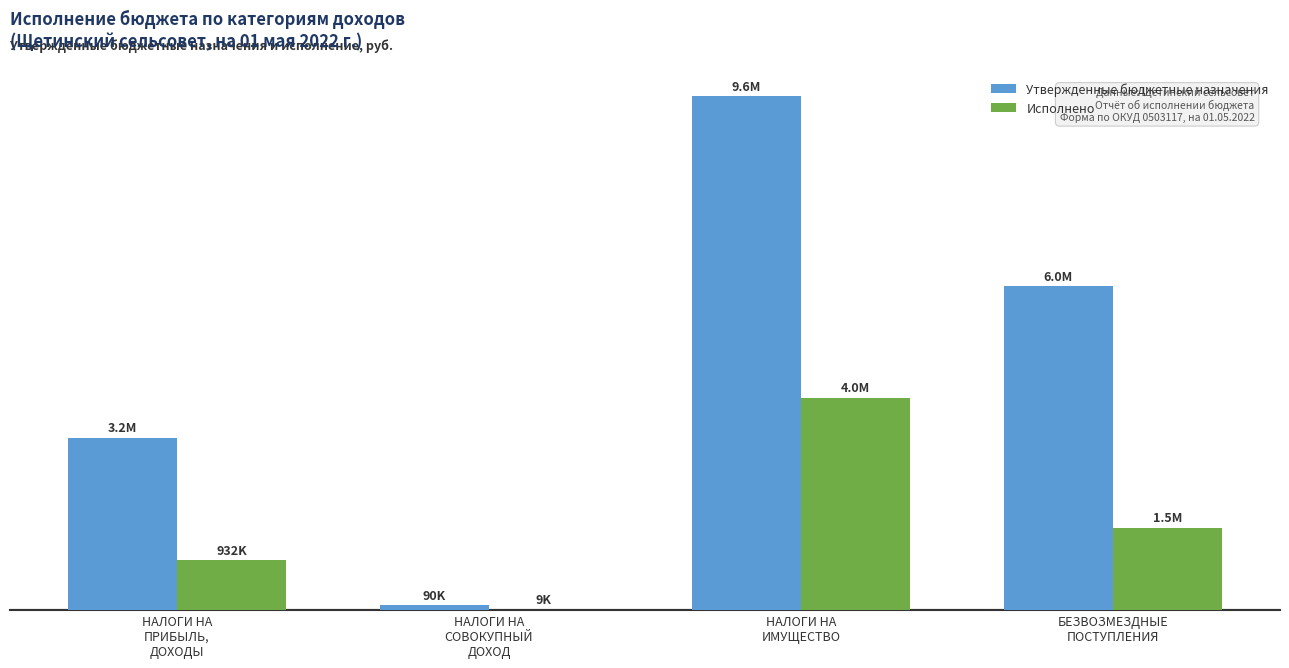

What is the value of the Исполнено bar at the 2nd from the left?

9092.7